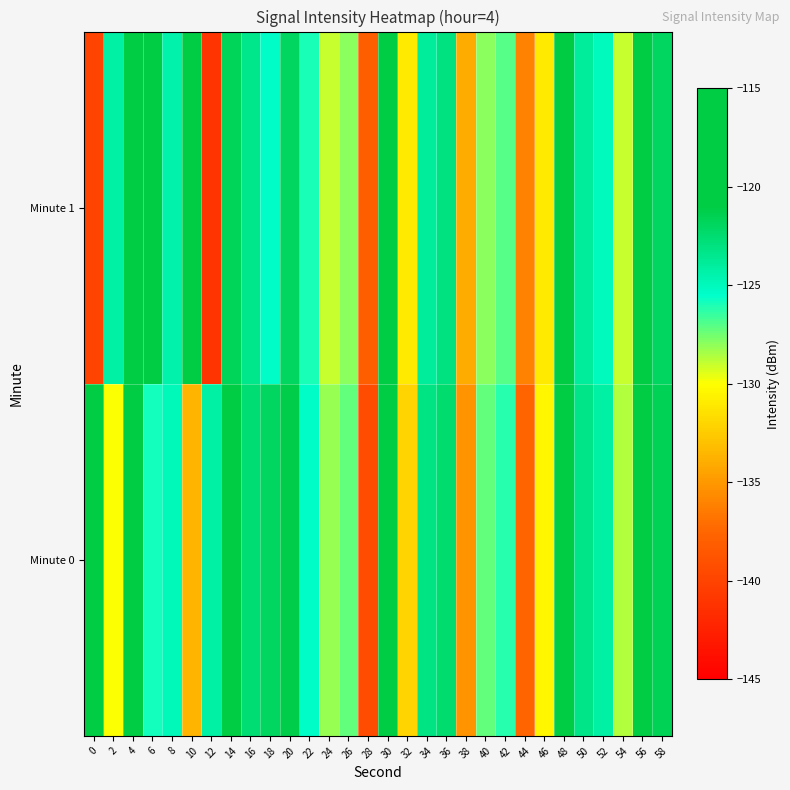

At 12, list the series in order from largest to smallest.

Minute 0, Minute 1